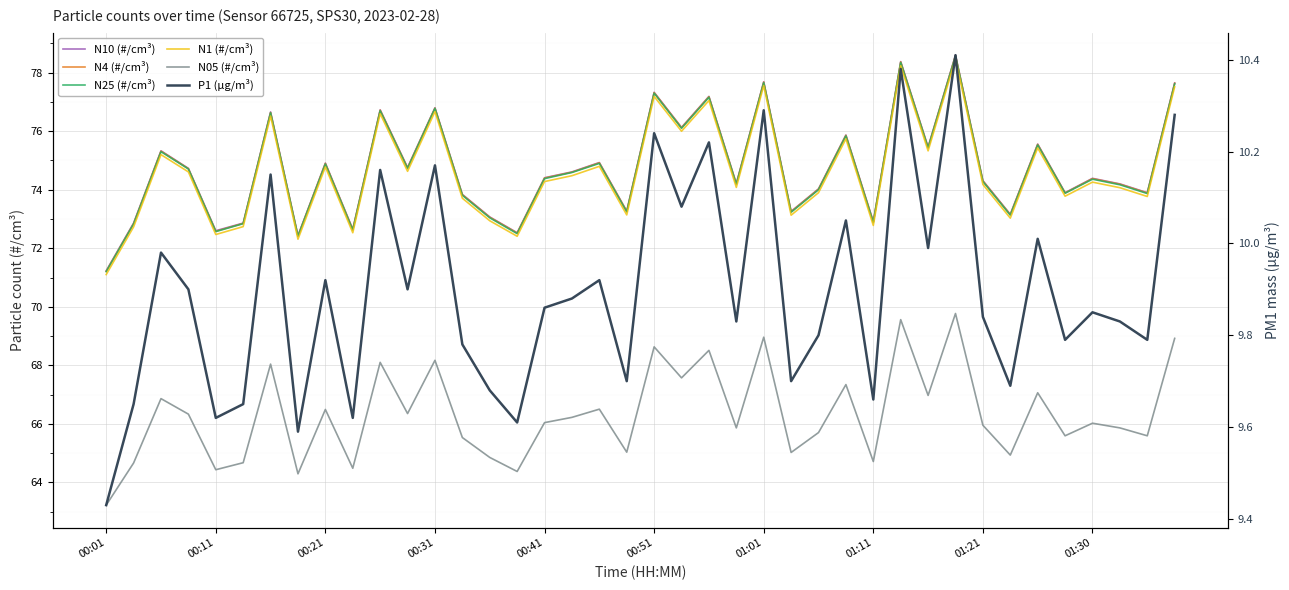

What is the average value of the N1 series?

74.6